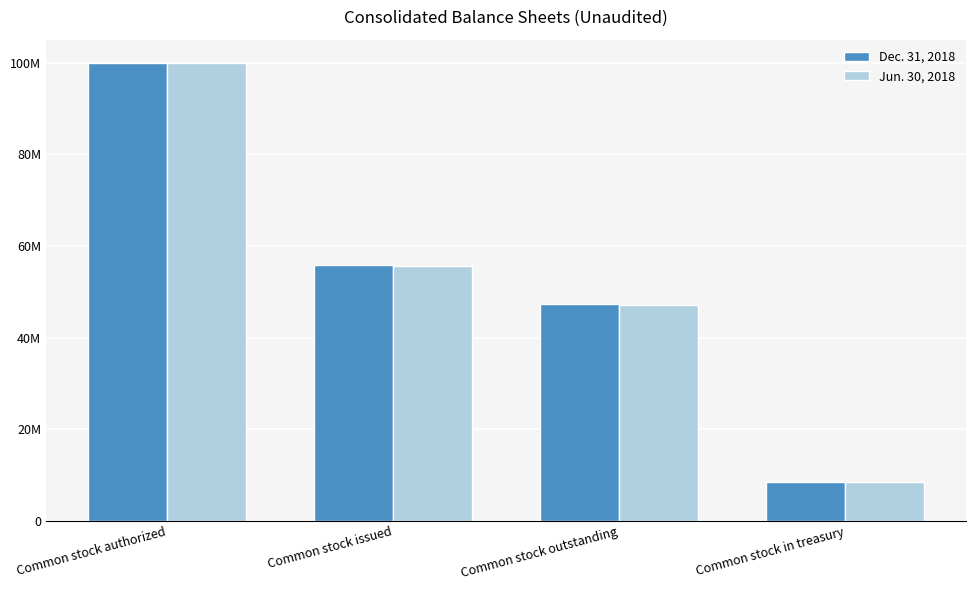

What is the minimum value shown in the chart?

8417521